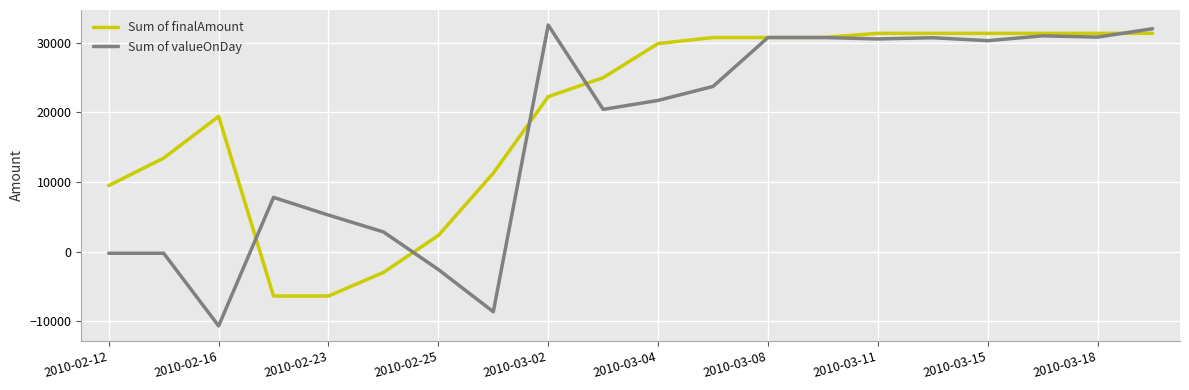

Rank the series by their average value, from highest to lowest.

Sum of finalAmount, Sum of valueOnDay